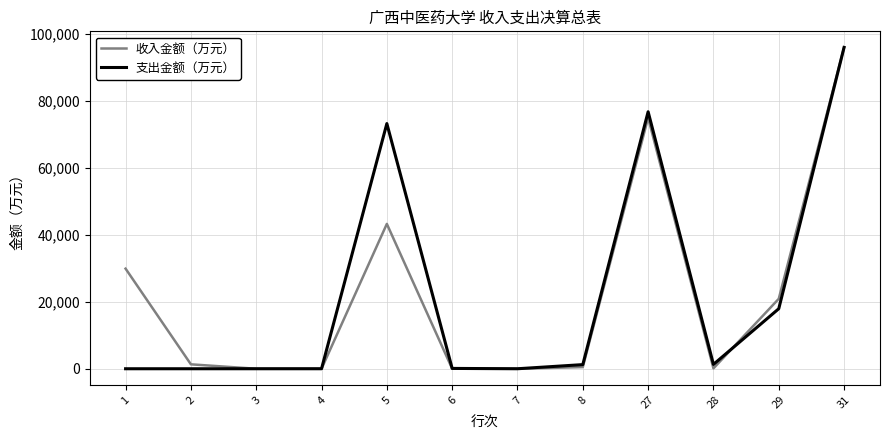

The 收入金额（万元） series shows 114.3 at 28. True or false?

True